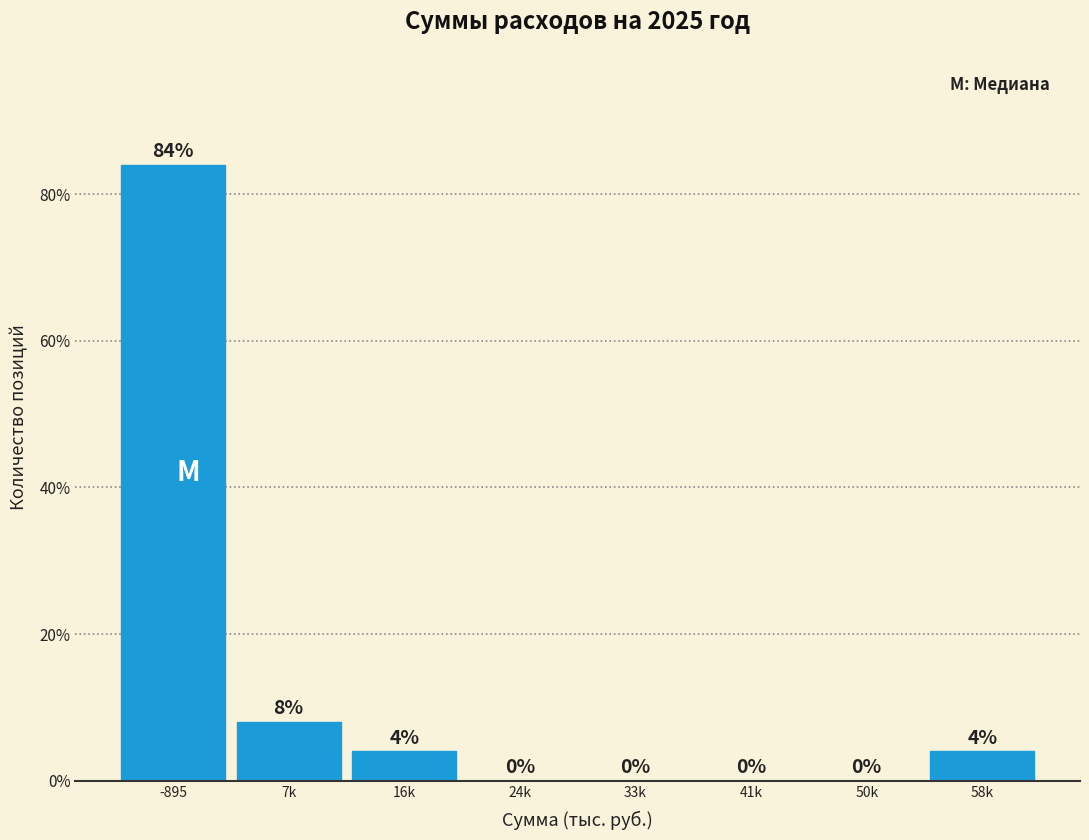

Reading left to right, list all the values displayed in this chart.

-895=84	7k=8	16k=4	24k=0	33k=0	41k=0	50k=0	58k=4